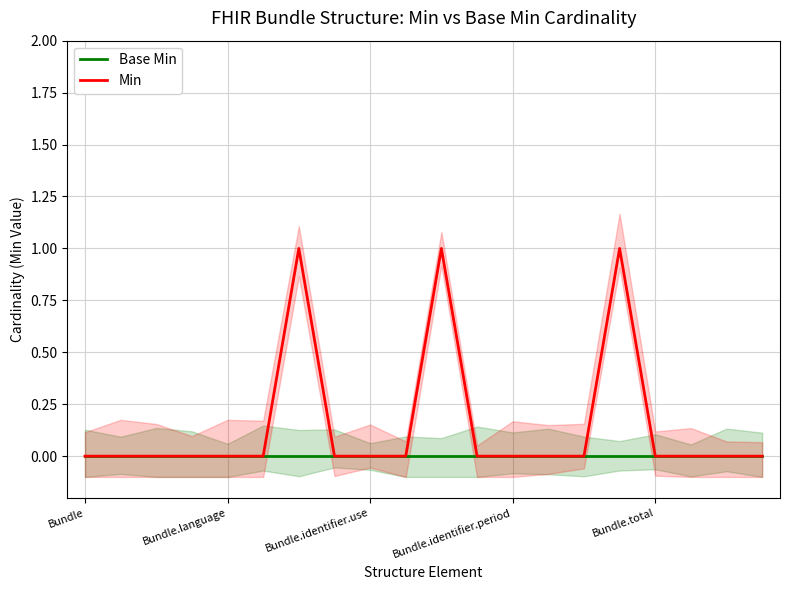

True or false: Base Min and Min cross at least once.

False